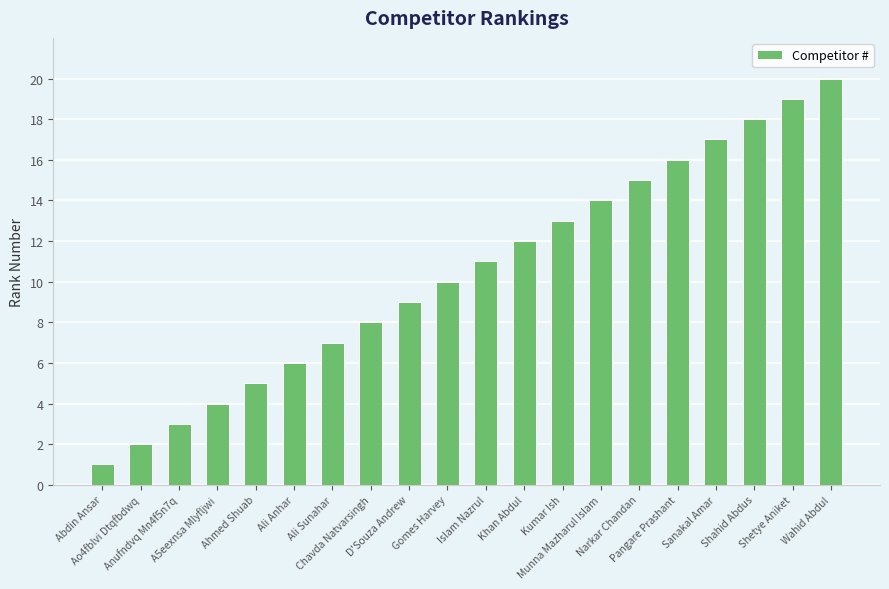

What is the label of the 15th bar from the right?

Ali Anhar